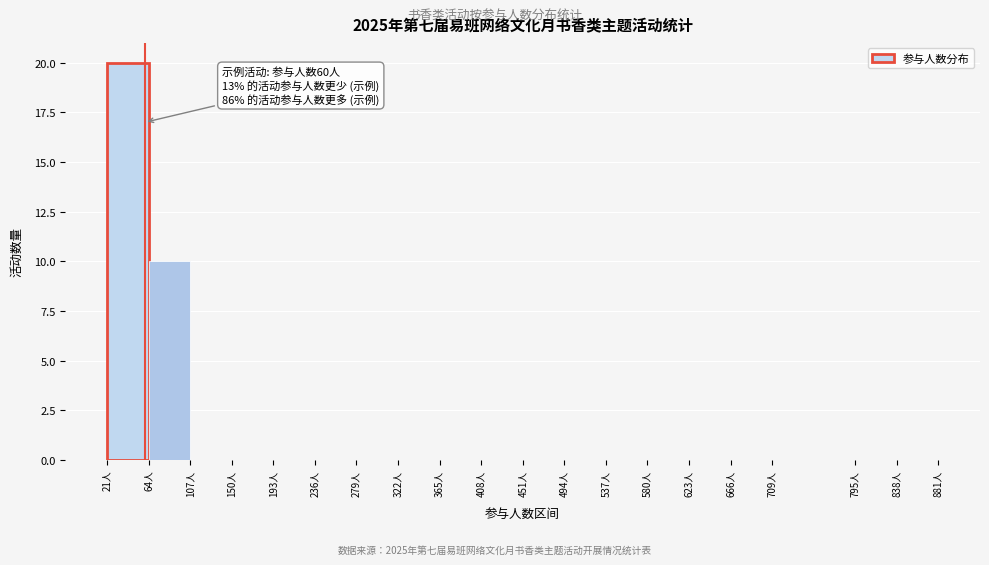

Over which range of the x-axis is the bar tallest?

21 to 64